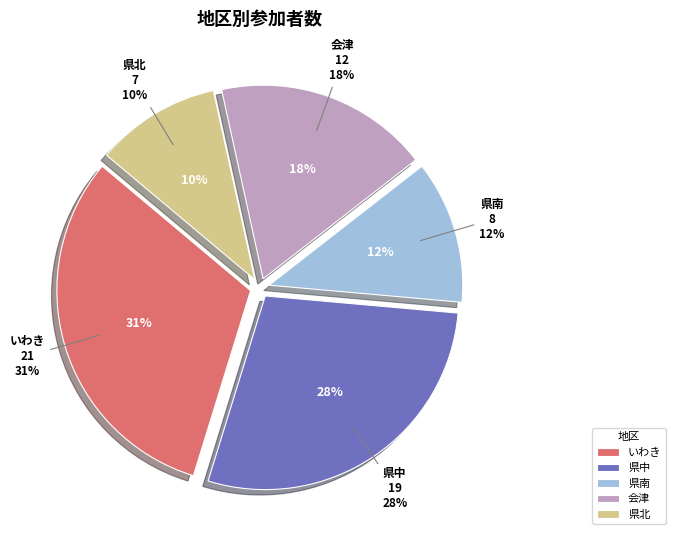

What is the change in value from 県中 to 県北?

-12